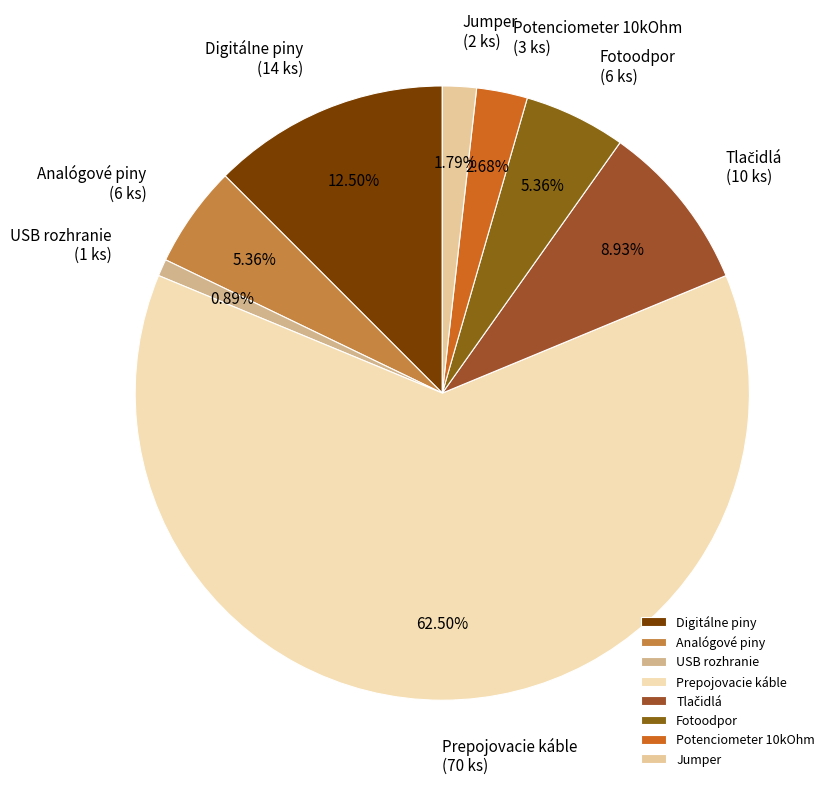

Which category has the smallest portion of the pie?

USB rozhranie